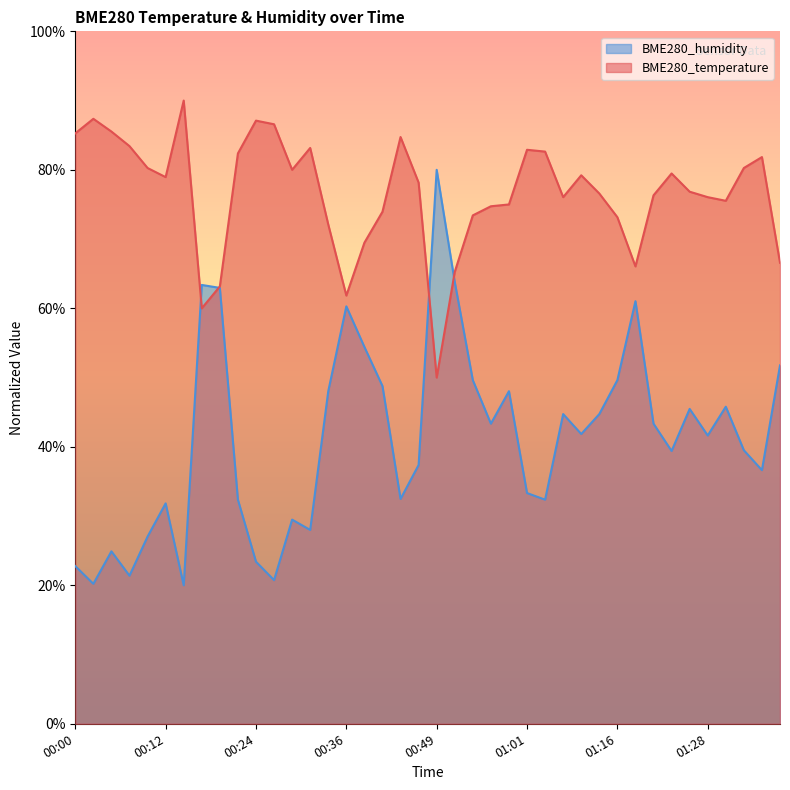

What is the total value across all series at 00:34?

120.1